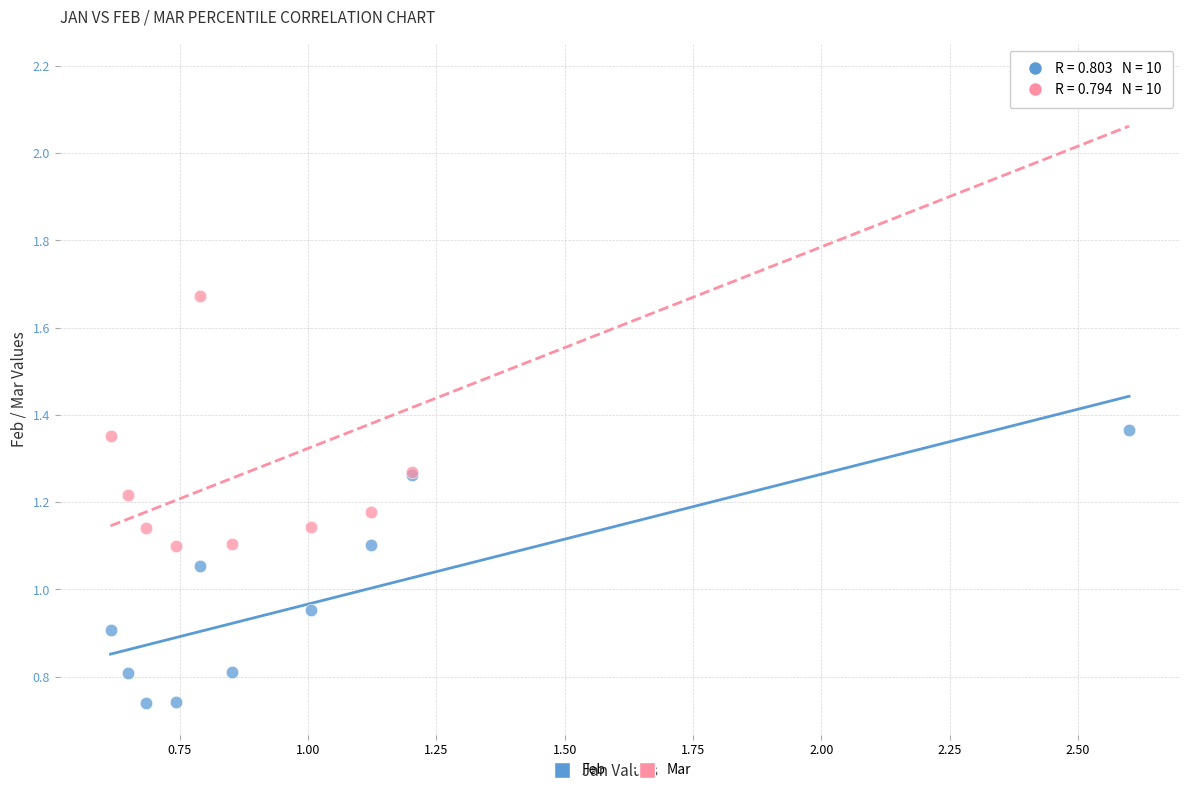

Which series reaches the maximum Y coordinate?

Mar